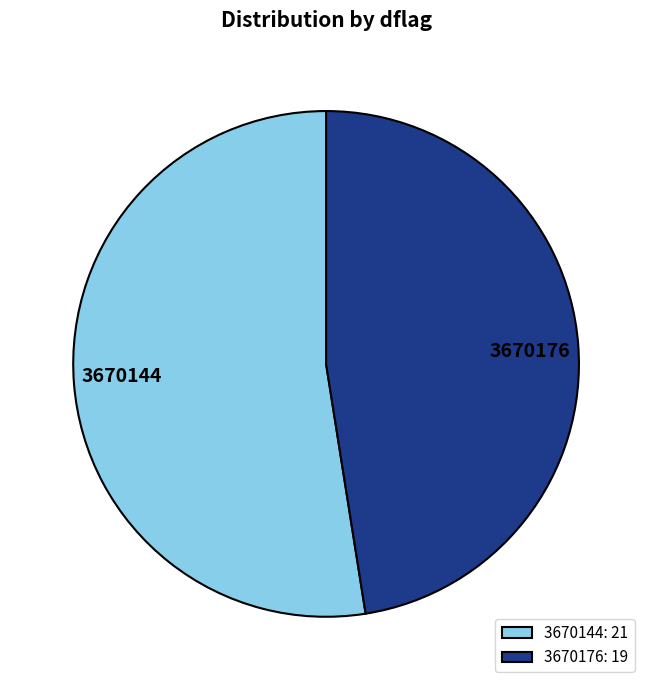

Is the sum of 3670144 and 3670176 greater than half?

Yes